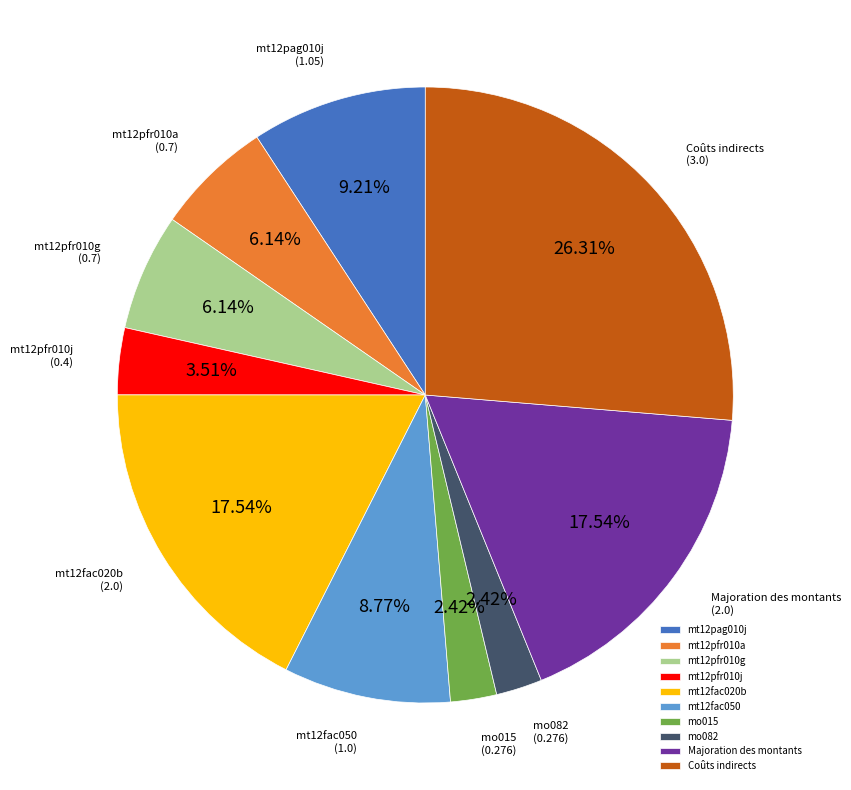

To the nearest percent, what is the average slice percentage?

10%